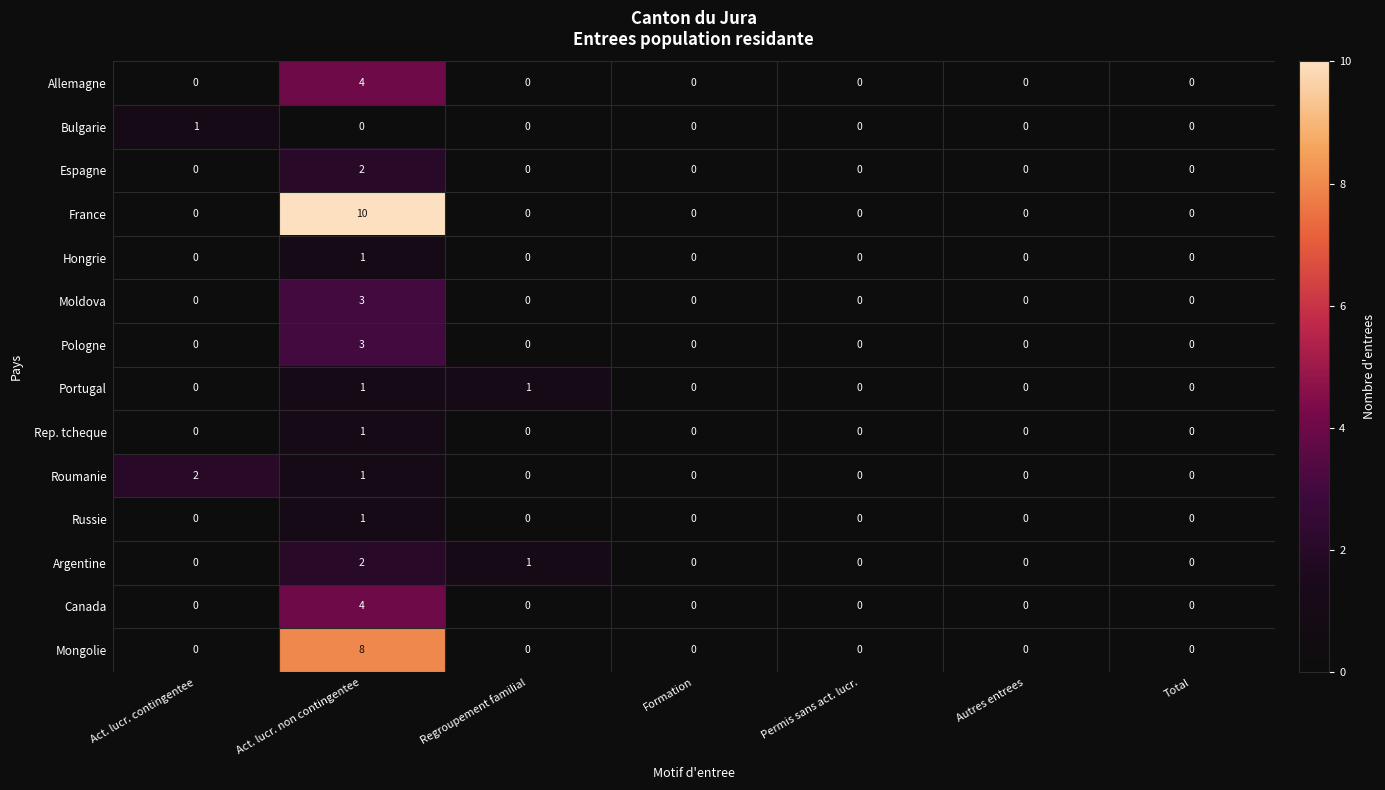

At which category is the sum across all series the highest?

Act. lucr. non contingentee